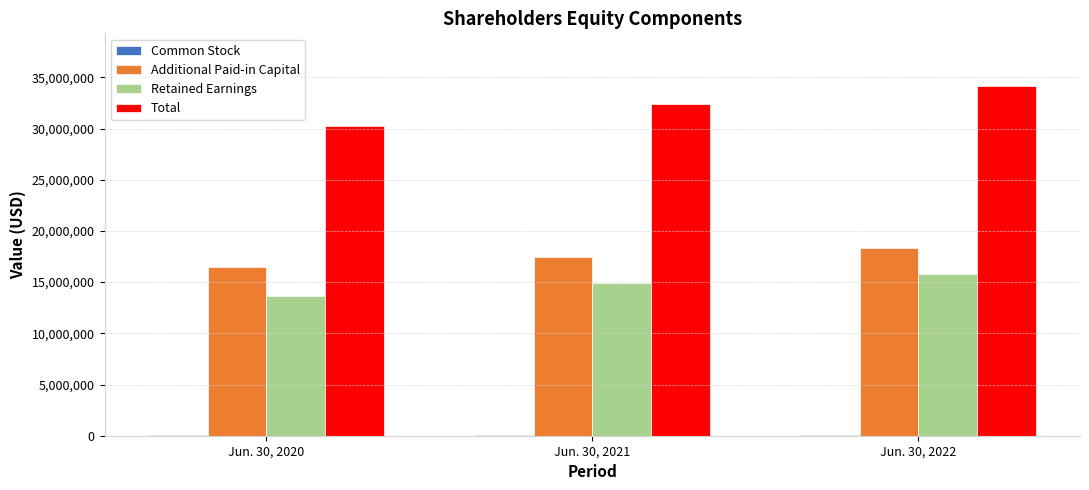

Which series changed the most between Jun. 30, 2020 and Jun. 30, 2021?

Total